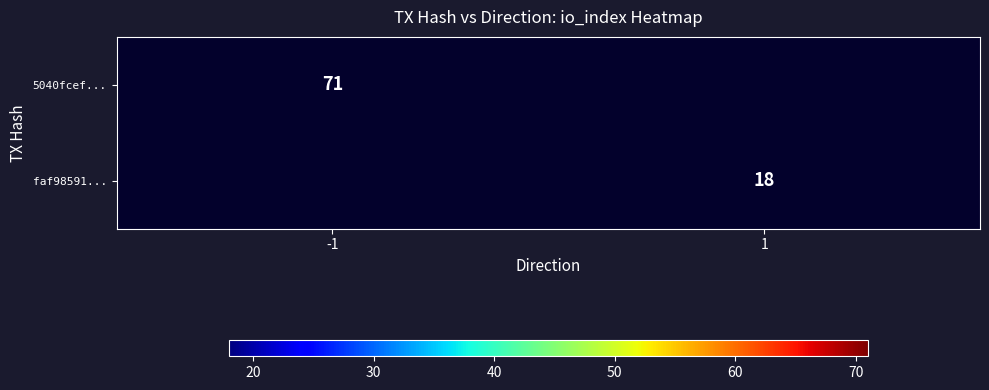

At how many categories does at least one series exceed 35?

1